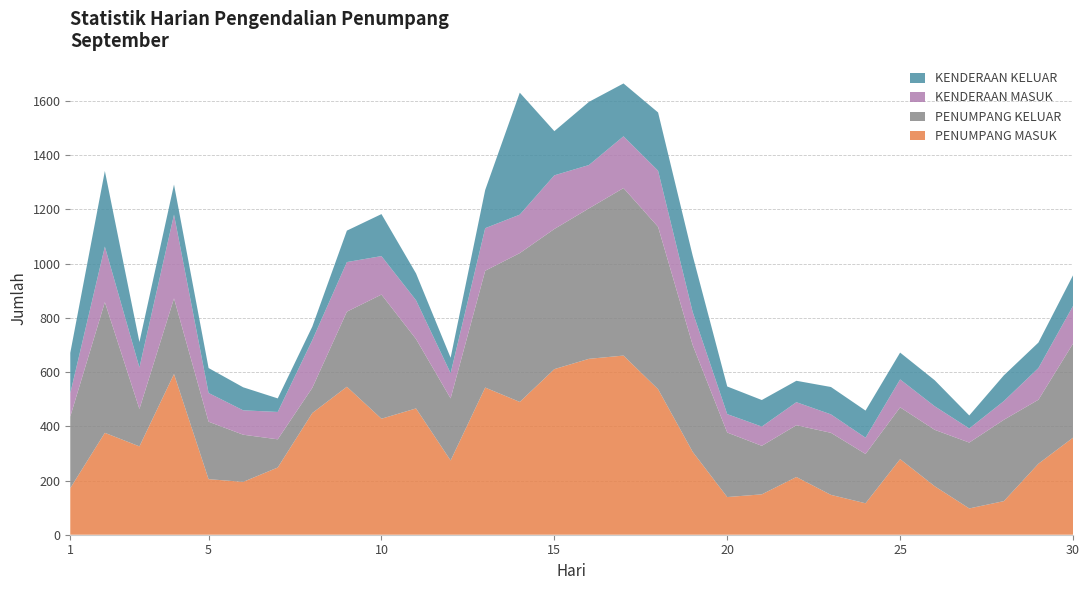

Reading left to right, list all the values displayed in this chart.

PENUMPANG MASUK: 1=172	2=376	3=326	4=593	5=205	6=195	7=248	8=449	9=546	10=428	11=466	12=274	13=543	14=490	15=611	16=649	17=661	18=537	19=306	20=139	21=149	22=213	23=147	24=116	25=279	26=179	27=97	28=124	29=262	30=358
PENUMPANG KELUAR: 1=264	2=482	3=138	4=279	5=212	6=174	7=104	8=93	9=277	10=458	11=256	12=229	13=431	14=549	15=517	16=555	17=618	18=599	19=394	20=238	21=179	22=191	23=229	24=182	25=191	26=208	27=243	28=300	29=236	30=347
KENDERAAN MASUK: 1=86	2=205	3=153	4=309	5=106	6=90	7=101	8=176	9=183	10=142	11=143	12=93	13=157	14=142	15=198	16=160	17=191	18=207	19=122	20=68	21=71	22=85	23=68	24=60	25=103	26=87	27=52	28=69	29=117	30=139
KENDERAAN KELUAR: 1=149	2=279	3=94	4=111	5=92	6=85	7=50	8=50	9=116	10=155	11=99	12=57	13=141	14=450	15=163	16=233	17=195	18=215	19=208	20=102	21=98	22=79	23=101	24=100	25=99	26=96	27=48	28=95	29=94	30=113